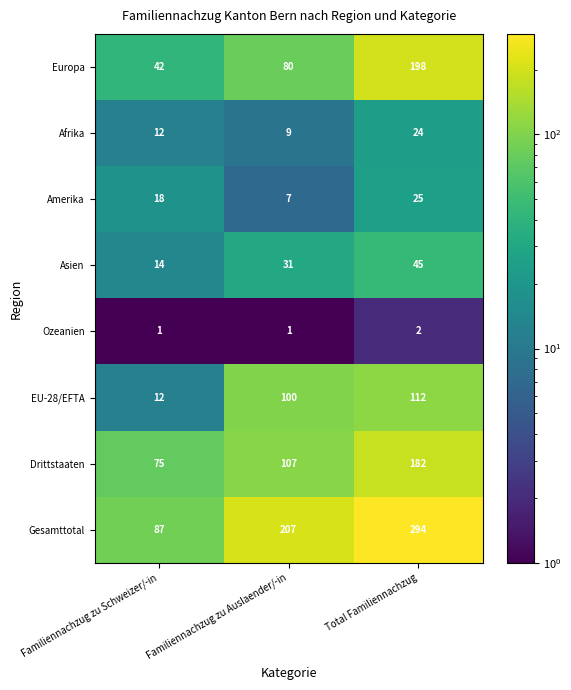

How many data points does each series have?

3